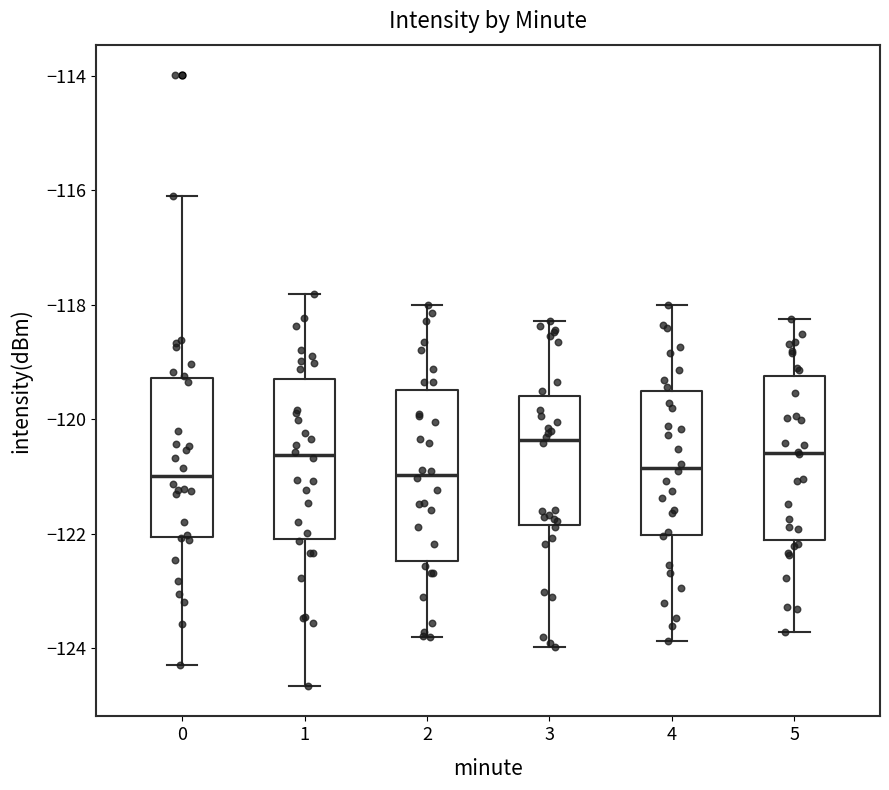

Which box's median line is the highest?

3